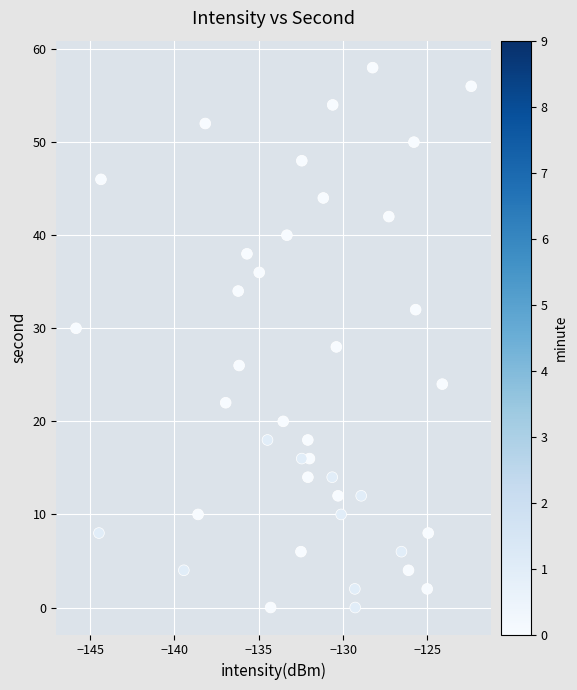

What is the range of Y values (max minus min)?

58